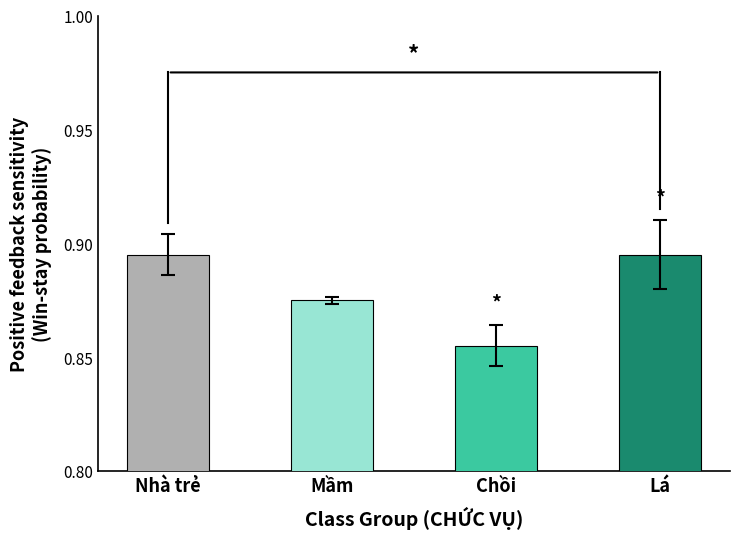

What is the label of the 3rd bar from the right?

Mầm